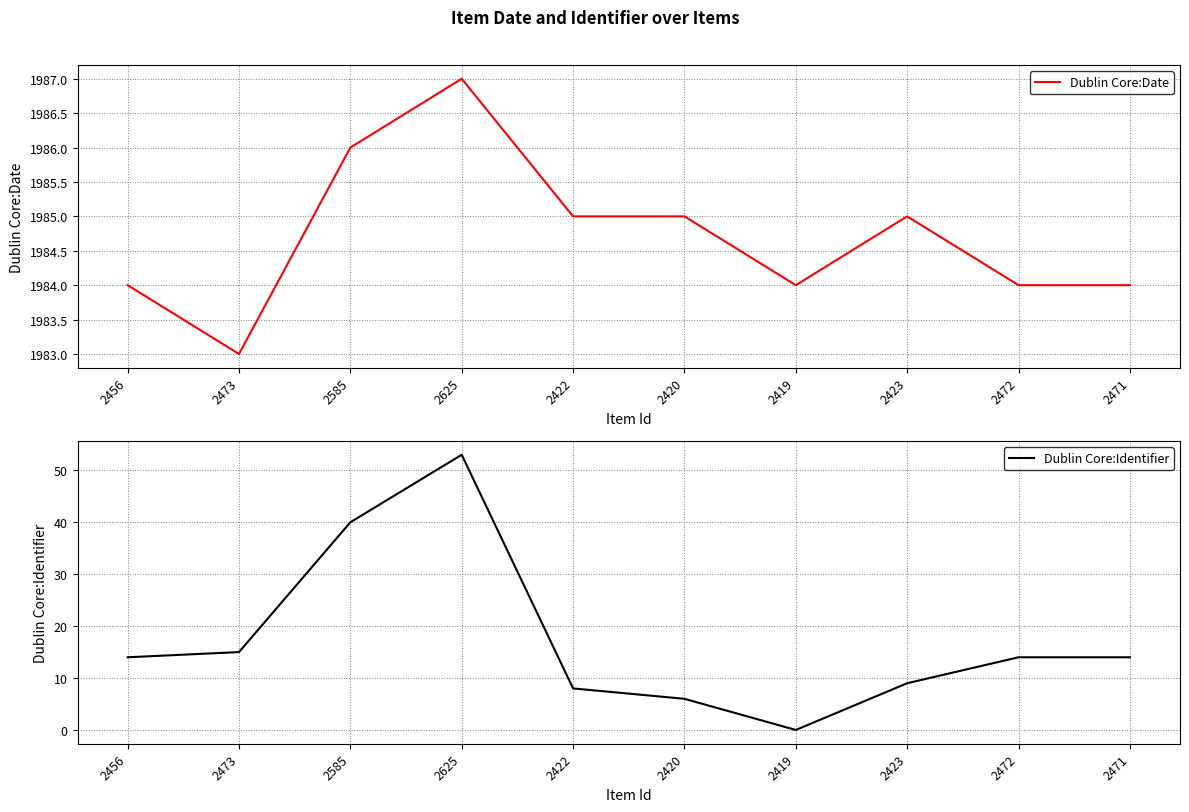

Between 2472 and 2422, which is larger?

2422